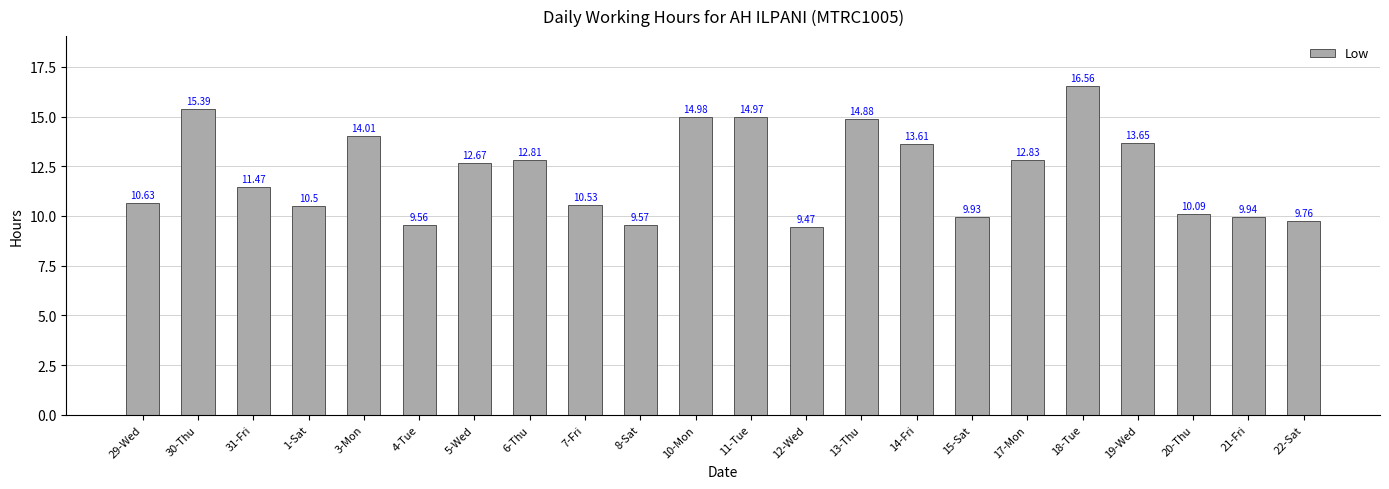

Reading left to right, transcribe all the data shown in this chart.

10.6	15.4	11.5	10.5	14.0	9.6	12.7	12.8	10.5	9.6	15.0	15.0	9.5	14.9	13.6	9.9	12.8	16.6	13.7	10.1	9.9	9.8